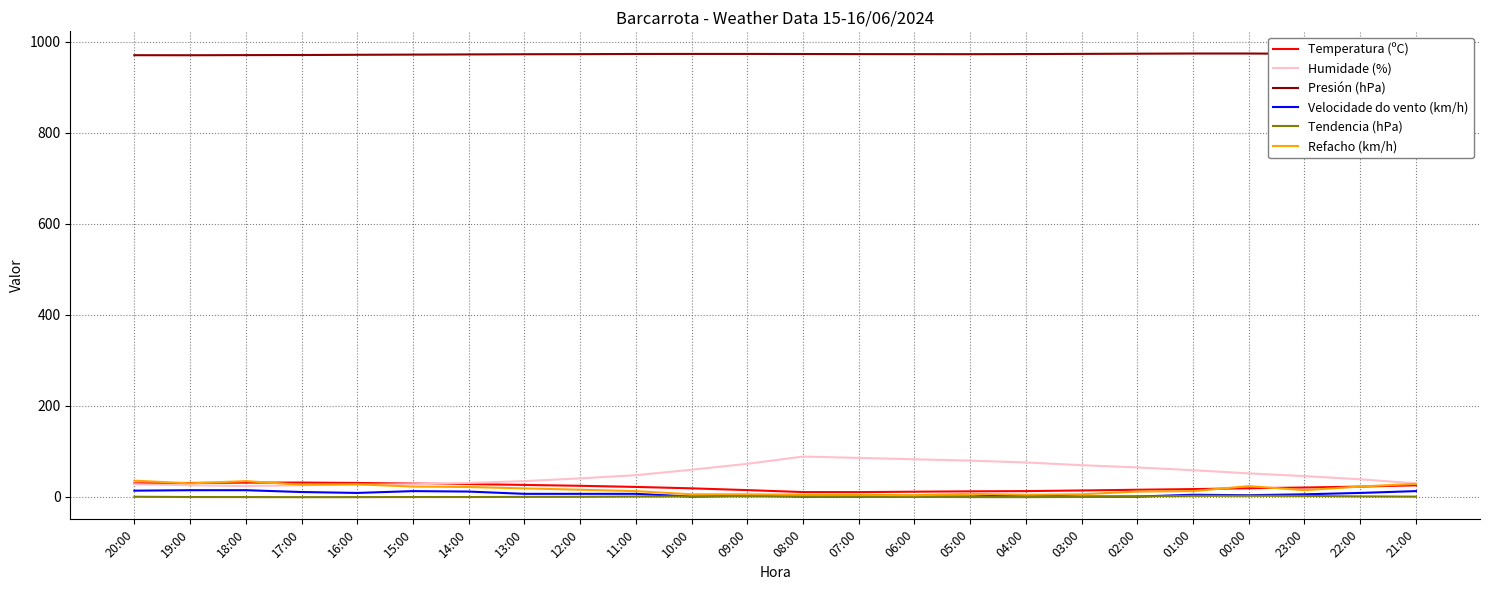

Which series has the largest range (max minus min)?

Humidade (%)